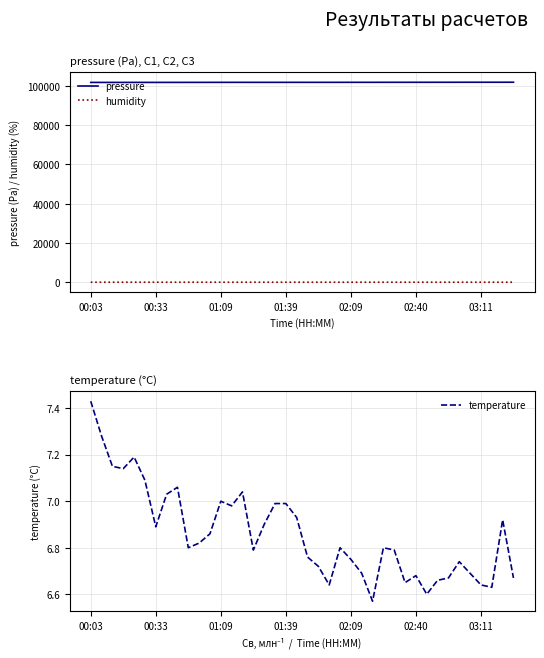

At how many categories does at least one series exceed 24430?

40